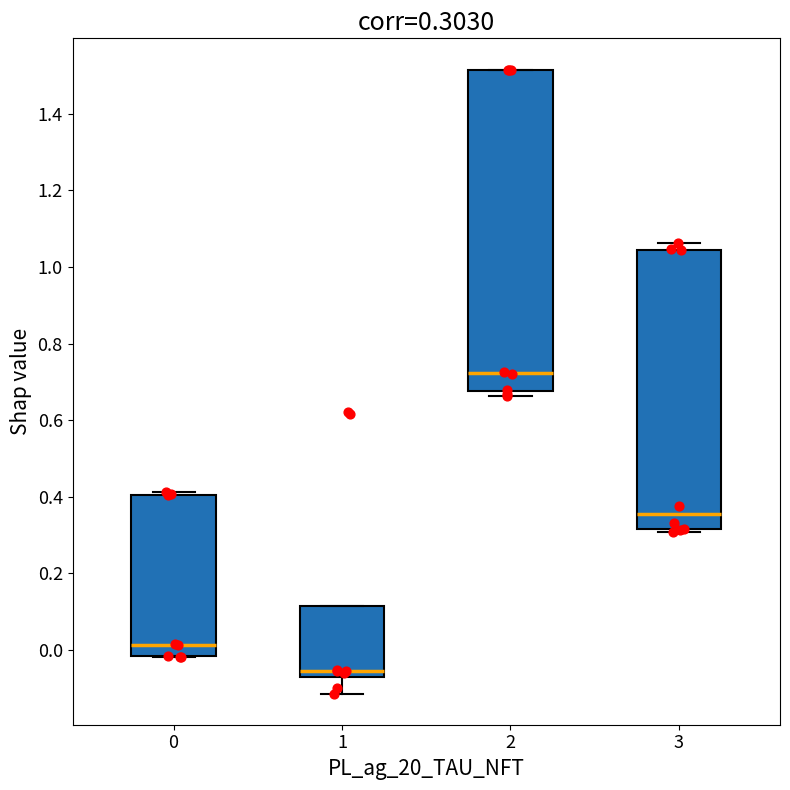

Which box is the tallest, from its lower edge to its upper edge?

2